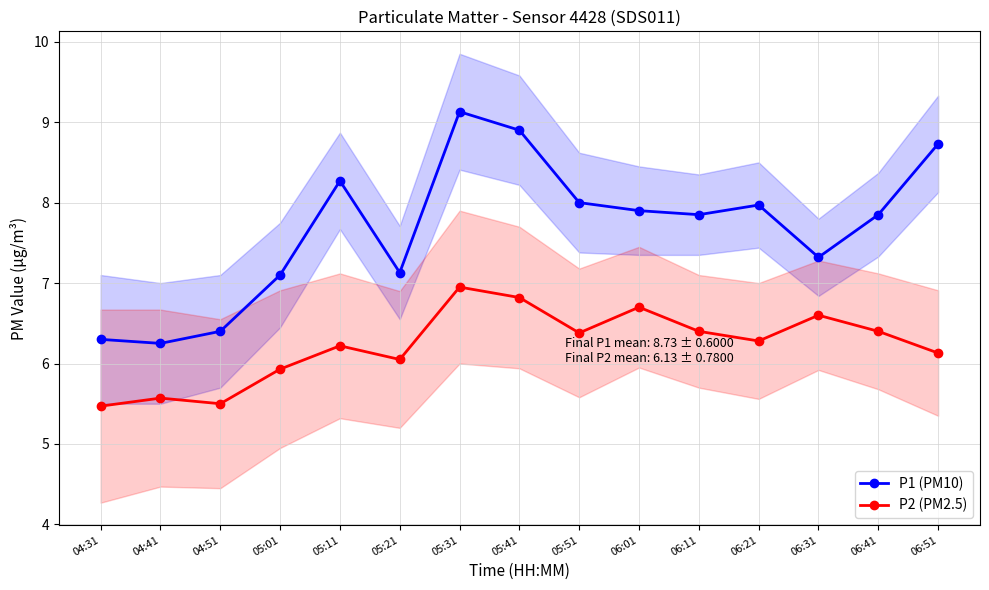

Which has a higher value, 04:41 or 06:41?

06:41